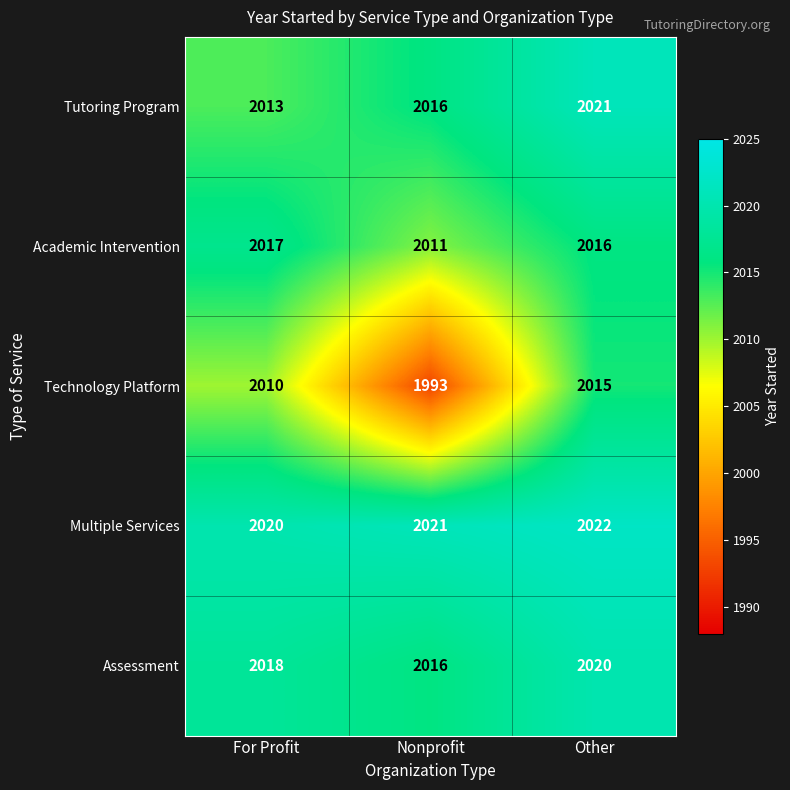

Which series has the largest total across all categories?

Multiple Services